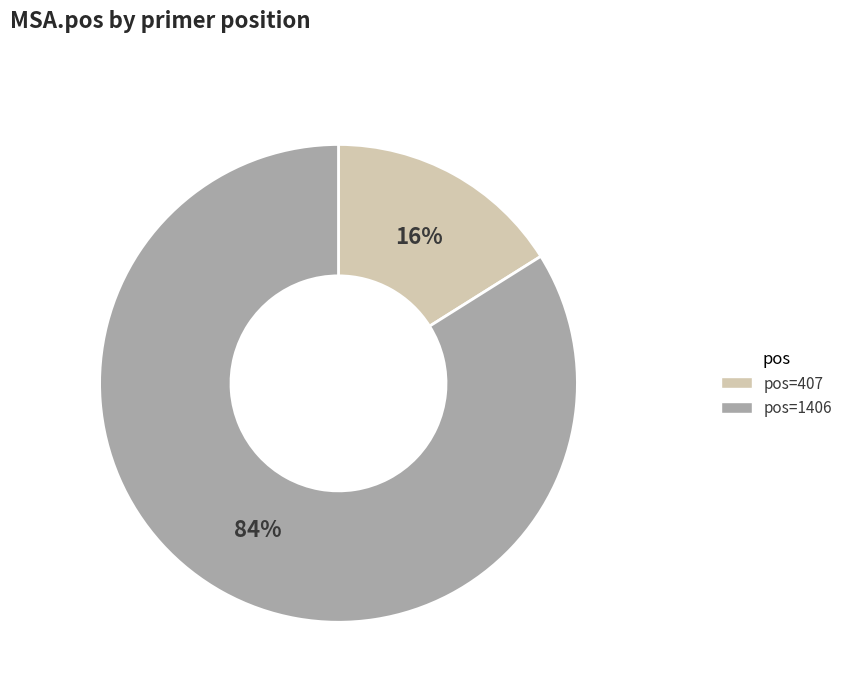

How many slices are in this pie chart?

2